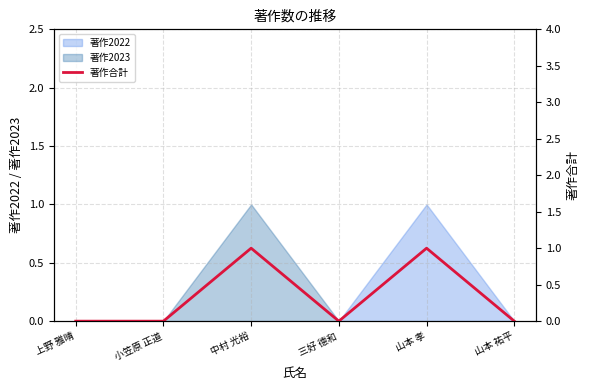

How many positive values are there?

2